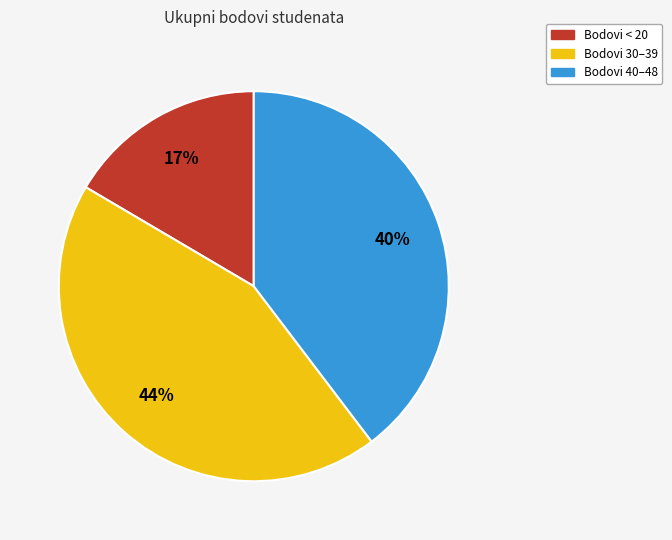

How many segments does this pie chart have?

3